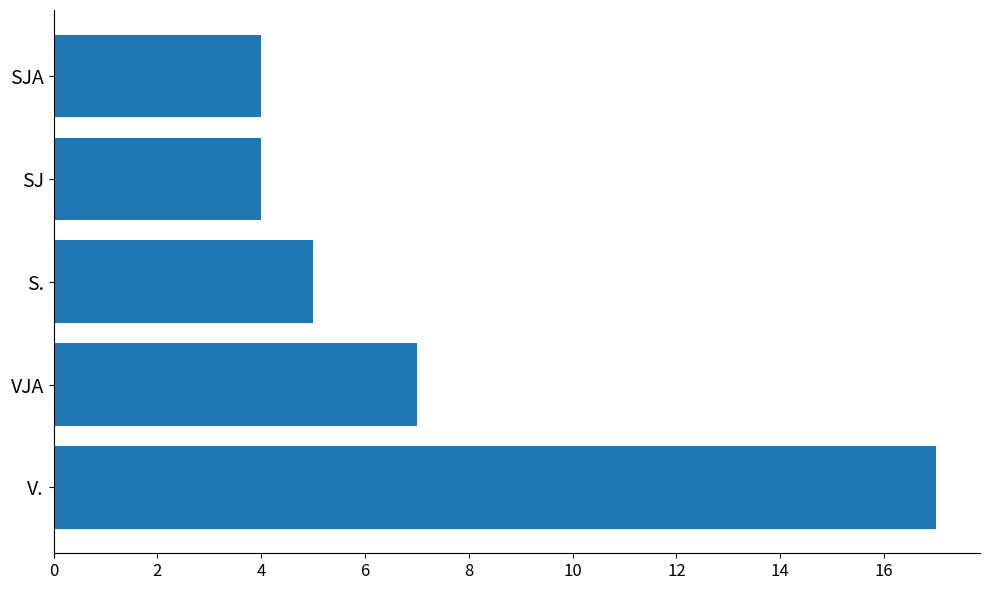

Count the number of categories in the chart.

5